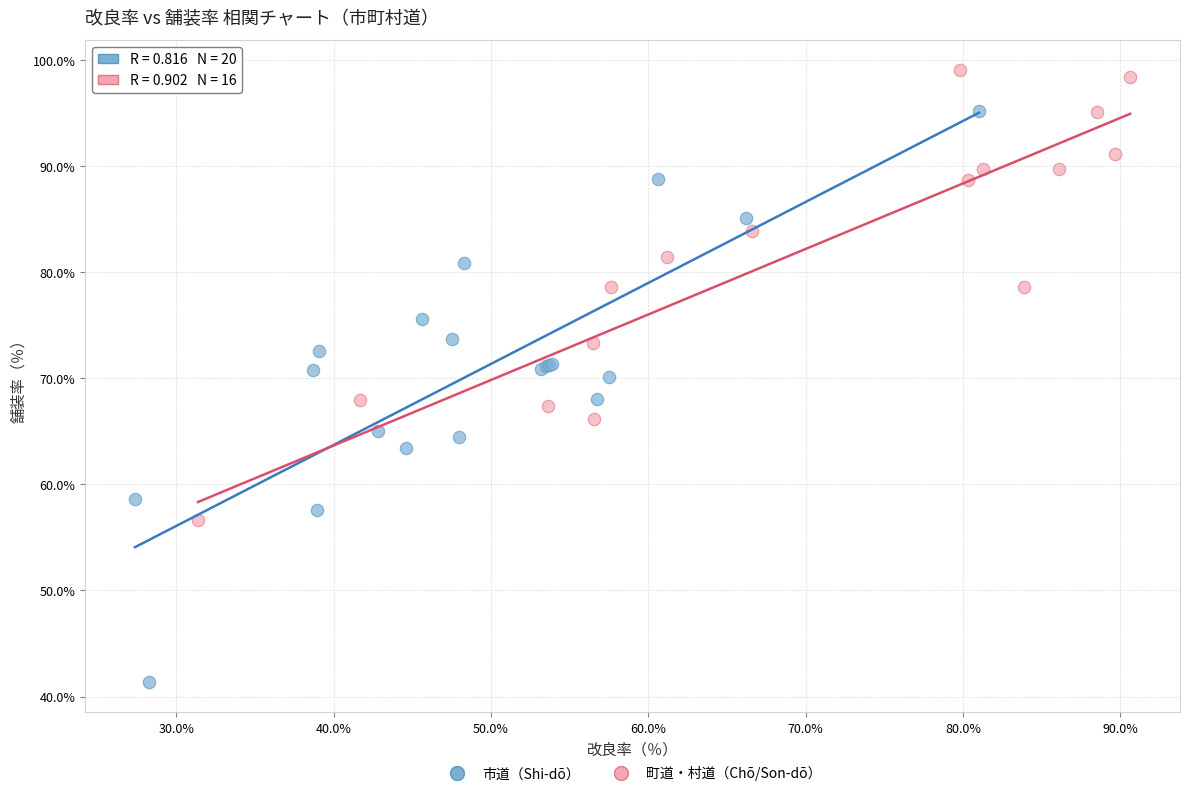

What are all the series names shown in the legend?

市道（Shi-dō）, 町道・村道（Chō/Son-dō）